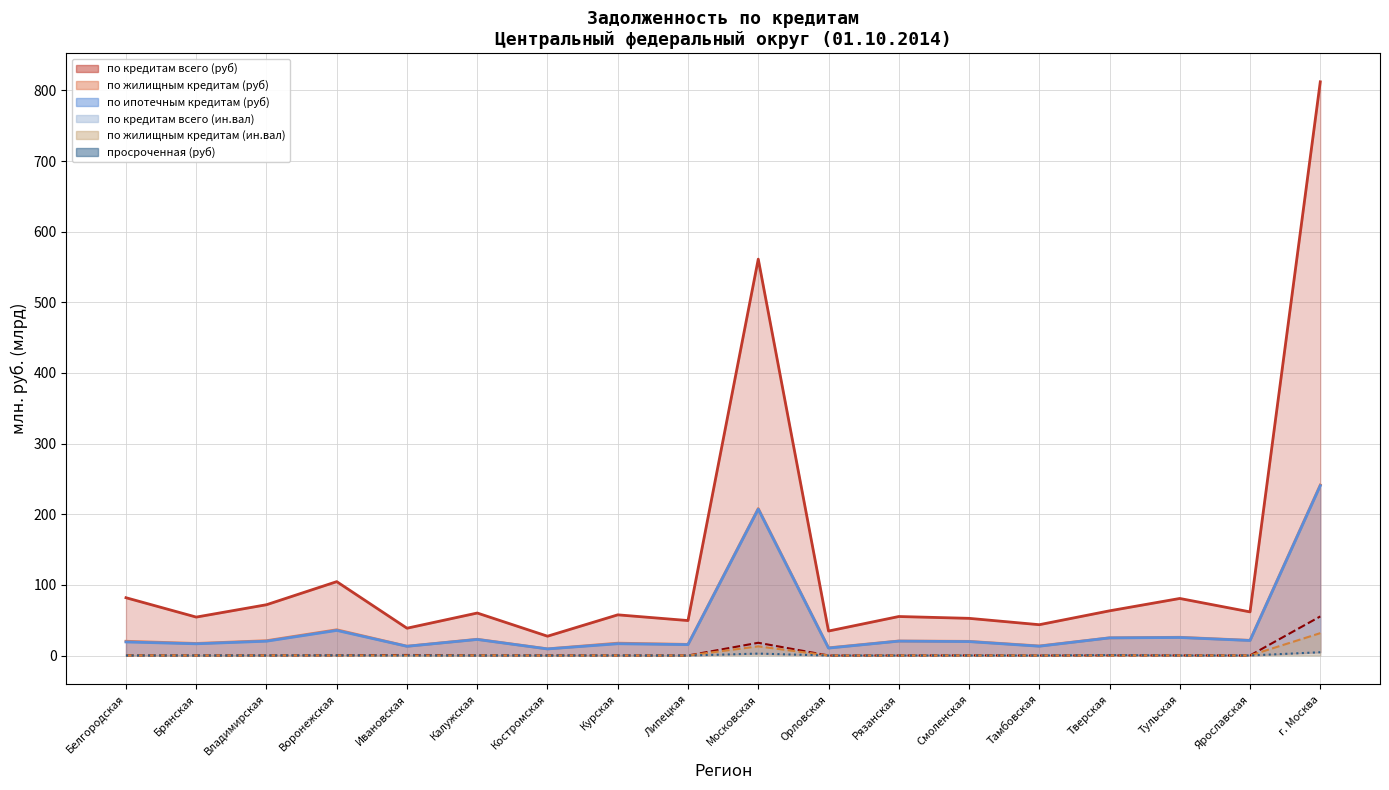

What is the value of the по жилищным кредитам (ин.вал) линия point at the 2nd from the left?

0.1